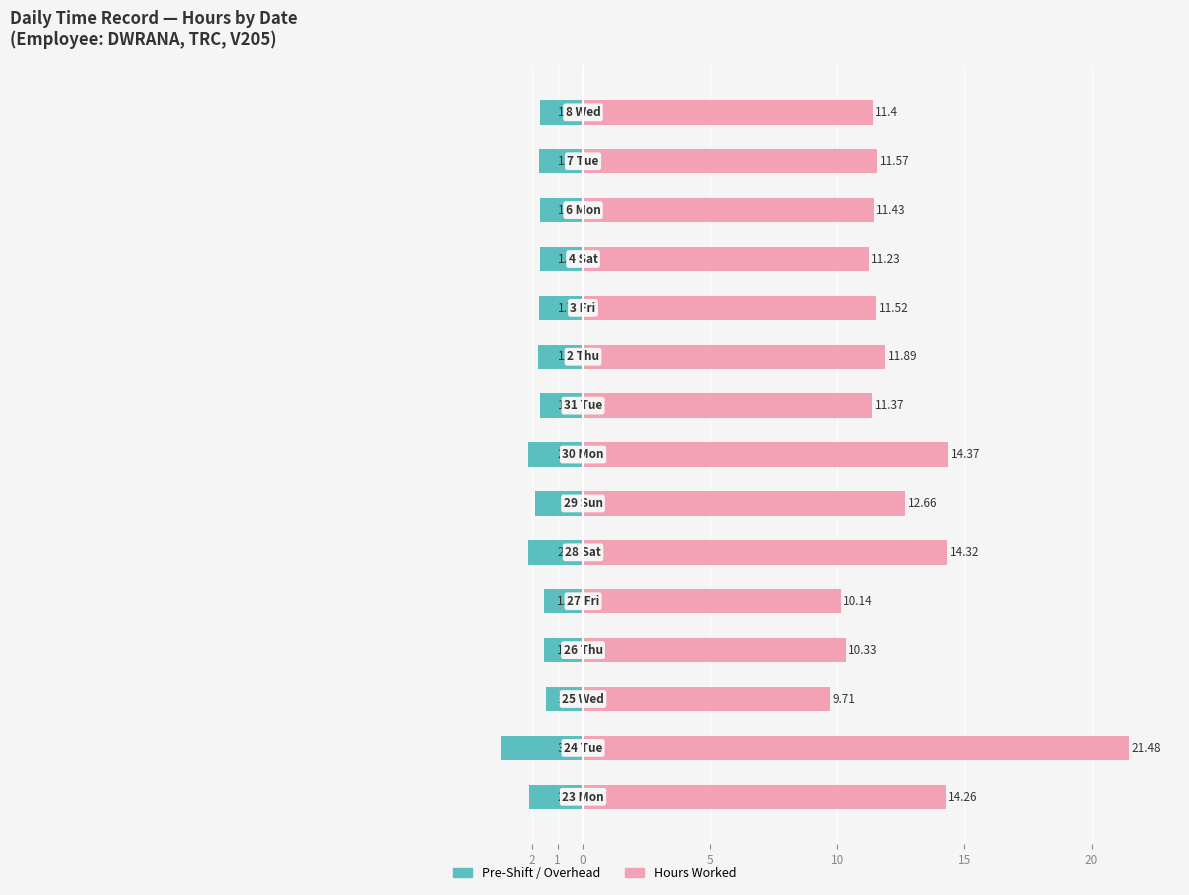

What is the difference between the maximum and second lowest values in the Hours Worked series?

11.3